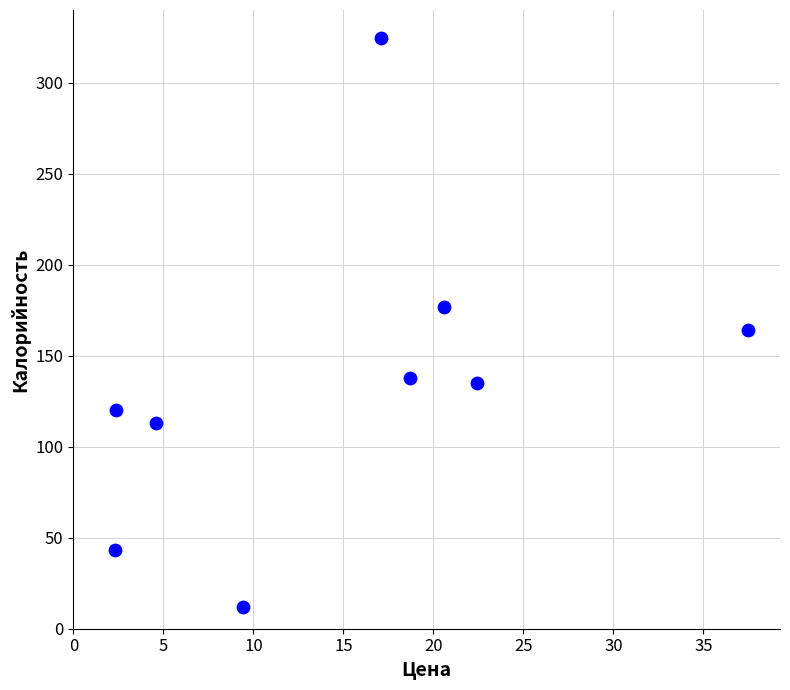

What is the range of Y values (max minus min)?

312.4